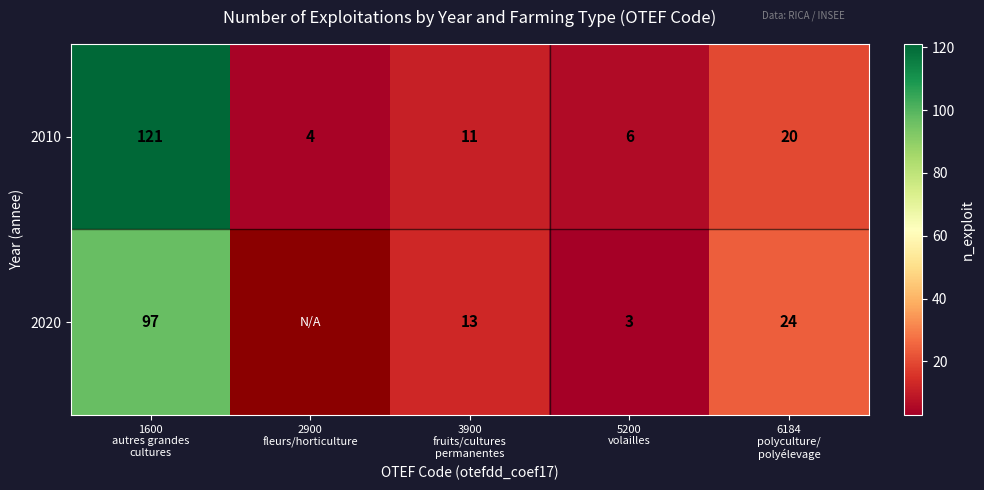

What is the difference between the second highest and minimum values in the 2010 series?

16